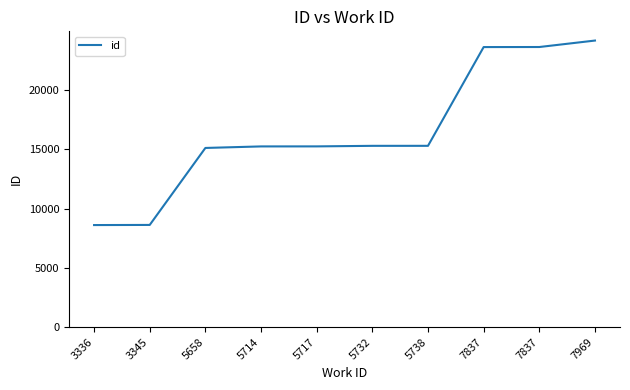

Read the value at 5717, to the nearest 100.

15200